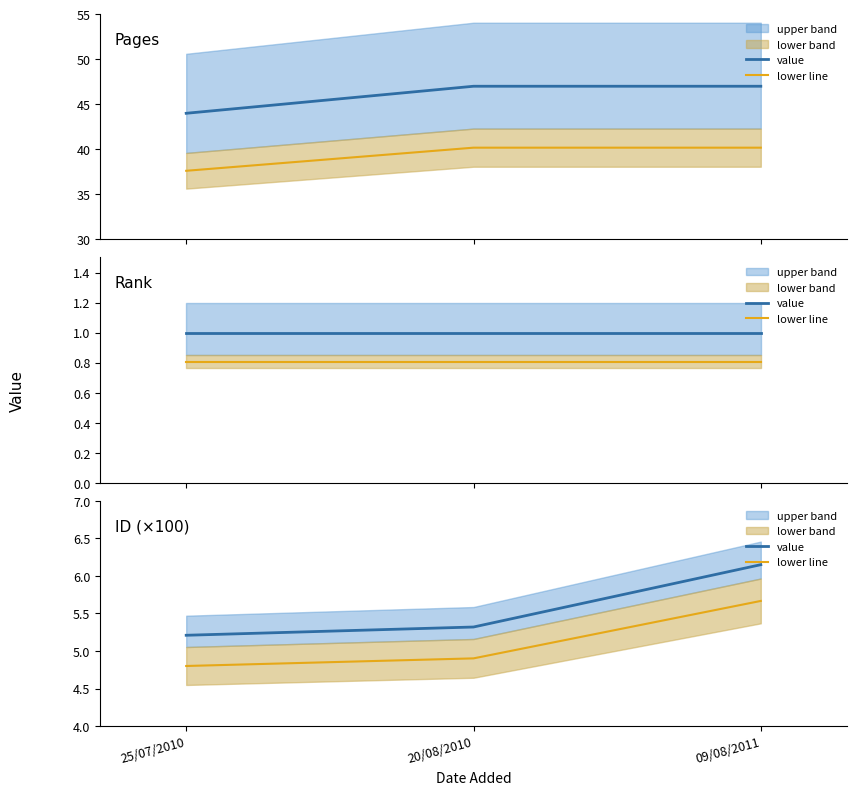

What is the difference between the maximum and second lowest values in the lower line series?

0.8